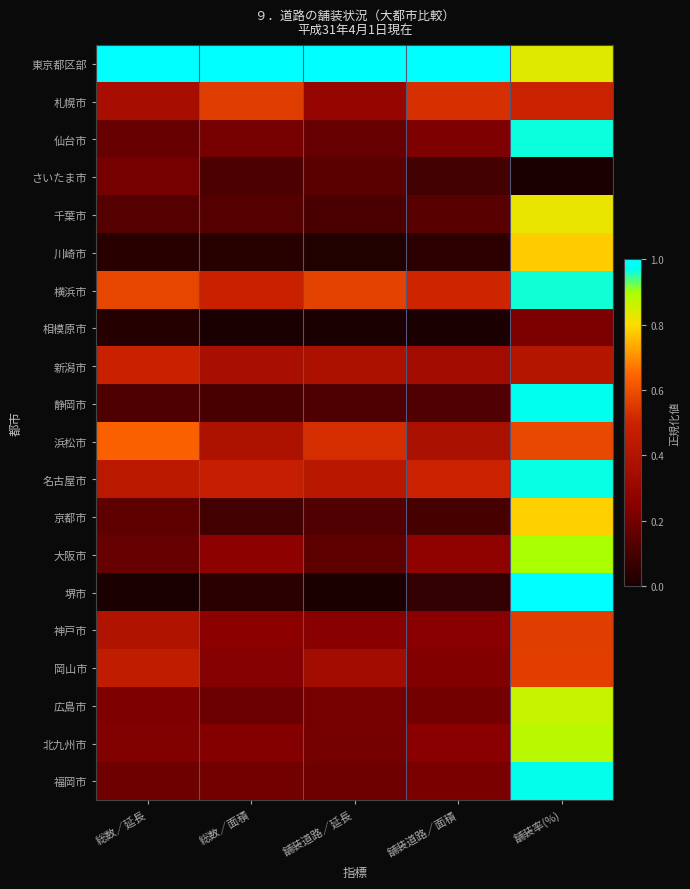

Reading left to right, extract all data points from this chart.

東京都区部: 総数／延長=1.0	総数／面積=1.0	舗装道路／延長=1.0	舗装道路／面積=1.0	舗装率(%)=0.8
札幌市: 総数／延長=0.4	総数／面積=0.6	舗装道路／延長=0.3	舗装道路／面積=0.5	舗装率(%)=0.5
仙台市: 総数／延長=0.2	総数／面積=0.2	舗装道路／延長=0.2	舗装道路／面積=0.2	舗装率(%)=1.0
さいたま市: 総数／延長=0.2	総数／面積=0.1	舗装道路／延長=0.1	舗装道路／面積=0.1	舗装率(%)=0.0
千葉市: 総数／延長=0.1	総数／面積=0.1	舗装道路／延長=0.1	舗装道路／面積=0.1	舗装率(%)=0.8
川崎市: 総数／延長=0.0	総数／面積=0.0	舗装道路／延長=0.0	舗装道路／面積=0.0	舗装率(%)=0.8
横浜市: 総数／延長=0.6	総数／面積=0.5	舗装道路／延長=0.6	舗装道路／面積=0.5	舗装率(%)=1.0
相模原市: 総数／延長=0.0	総数／面積=0.0	舗装道路／延長=0.0	舗装道路／面積=0.0	舗装率(%)=0.2
新潟市: 総数／延長=0.5	総数／面積=0.4	舗装道路／延長=0.4	舗装道路／面積=0.3	舗装率(%)=0.4
静岡市: 総数／延長=0.1	総数／面積=0.1	舗装道路／延長=0.1	舗装道路／面積=0.1	舗装率(%)=1.0
浜松市: 総数／延長=0.6	総数／面積=0.4	舗装道路／延長=0.5	舗装道路／面積=0.4	舗装率(%)=0.6
名古屋市: 総数／延長=0.4	総数／面積=0.5	舗装道路／延長=0.4	舗装道路／面積=0.5	舗装率(%)=1.0
京都市: 総数／延長=0.2	総数／面積=0.1	舗装道路／延長=0.1	舗装道路／面積=0.1	舗装率(%)=0.8
大阪市: 総数／延長=0.2	総数／面積=0.3	舗装道路／延長=0.2	舗装道路／面積=0.3	舗装率(%)=0.9
堺市: 総数／延長=0.0	総数／面積=0.0	舗装道路／延長=0.0	舗装道路／面積=0.1	舗装率(%)=1.0
神戸市: 総数／延長=0.4	総数／面積=0.3	舗装道路／延長=0.2	舗装道路／面積=0.2	舗装率(%)=0.6
岡山市: 総数／延長=0.5	総数／面積=0.2	舗装道路／延長=0.3	舗装道路／面積=0.2	舗装率(%)=0.6
広島市: 総数／延長=0.2	総数／面積=0.2	舗装道路／延長=0.2	舗装道路／面積=0.2	舗装率(%)=0.9
北九州市: 総数／延長=0.2	総数／面積=0.2	舗装道路／延長=0.2	舗装道路／面積=0.2	舗装率(%)=0.9
福岡市: 総数／延長=0.2	総数／面積=0.2	舗装道路／延長=0.2	舗装道路／面積=0.2	舗装率(%)=1.0